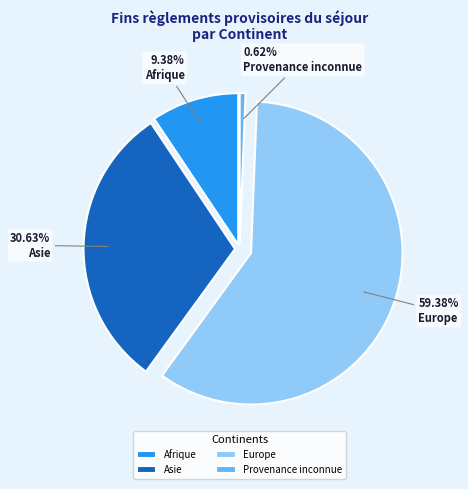

Rank the categories by value from highest to lowest.

Europe, Asie, Afrique, Provenance inconnue